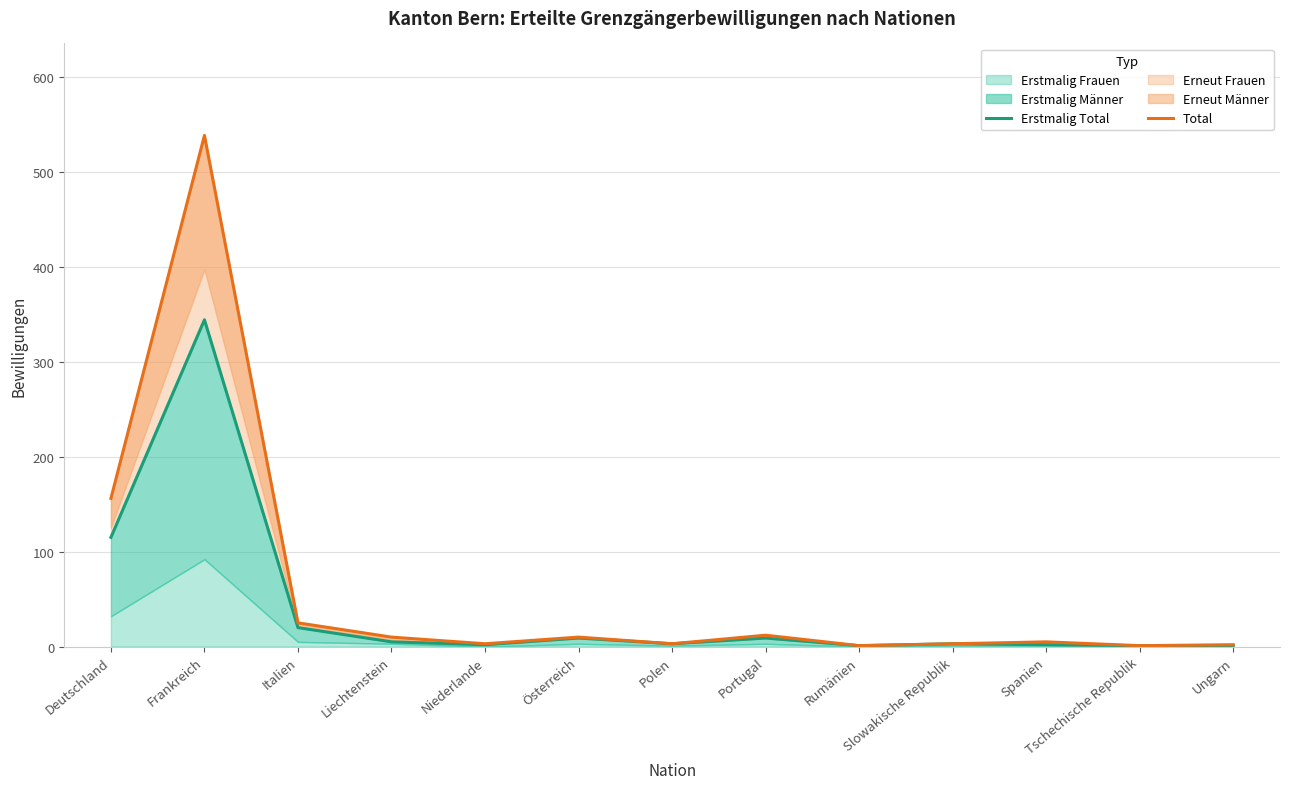

At which category does Erstmalig Total reach its first local valley?

Niederlande